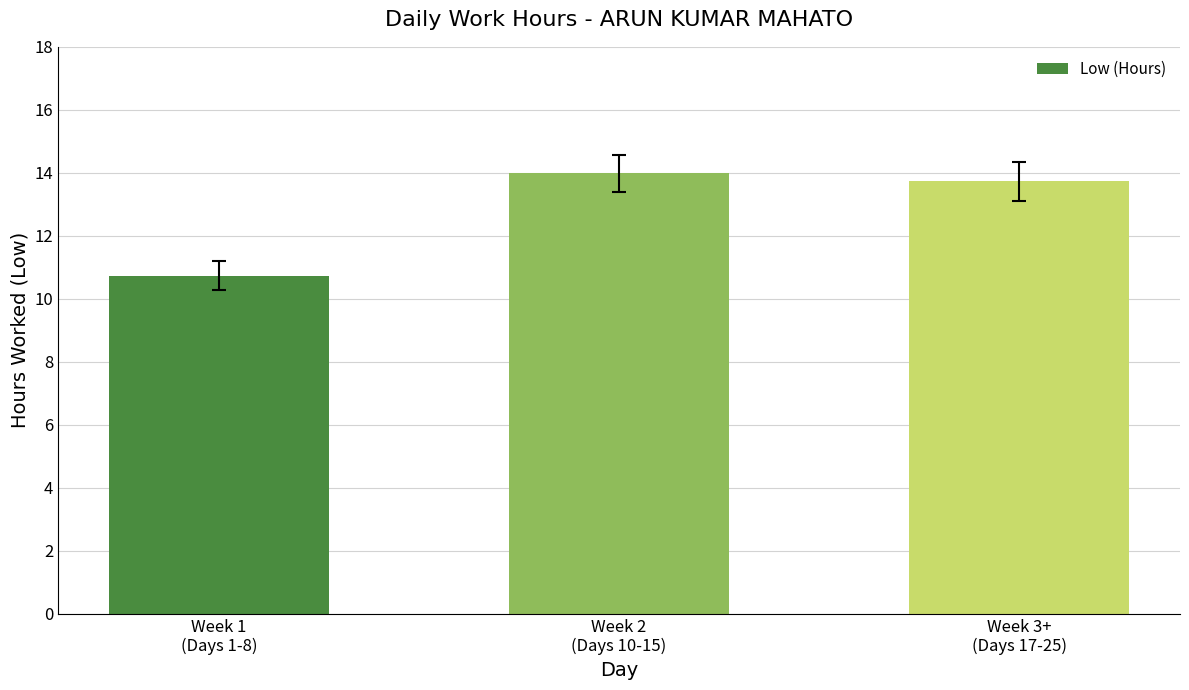

What is the change in value from Week 1
(Days 1-8) to Week 3+
(Days 17-25)?

+3.0